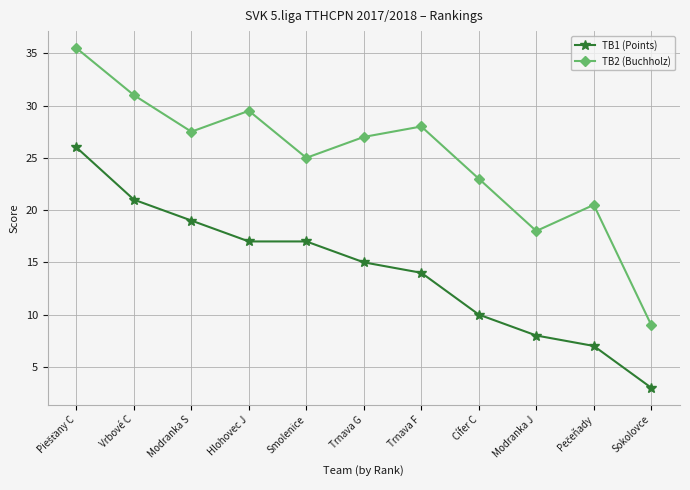

Is this an area chart (filled region under the line)?

No